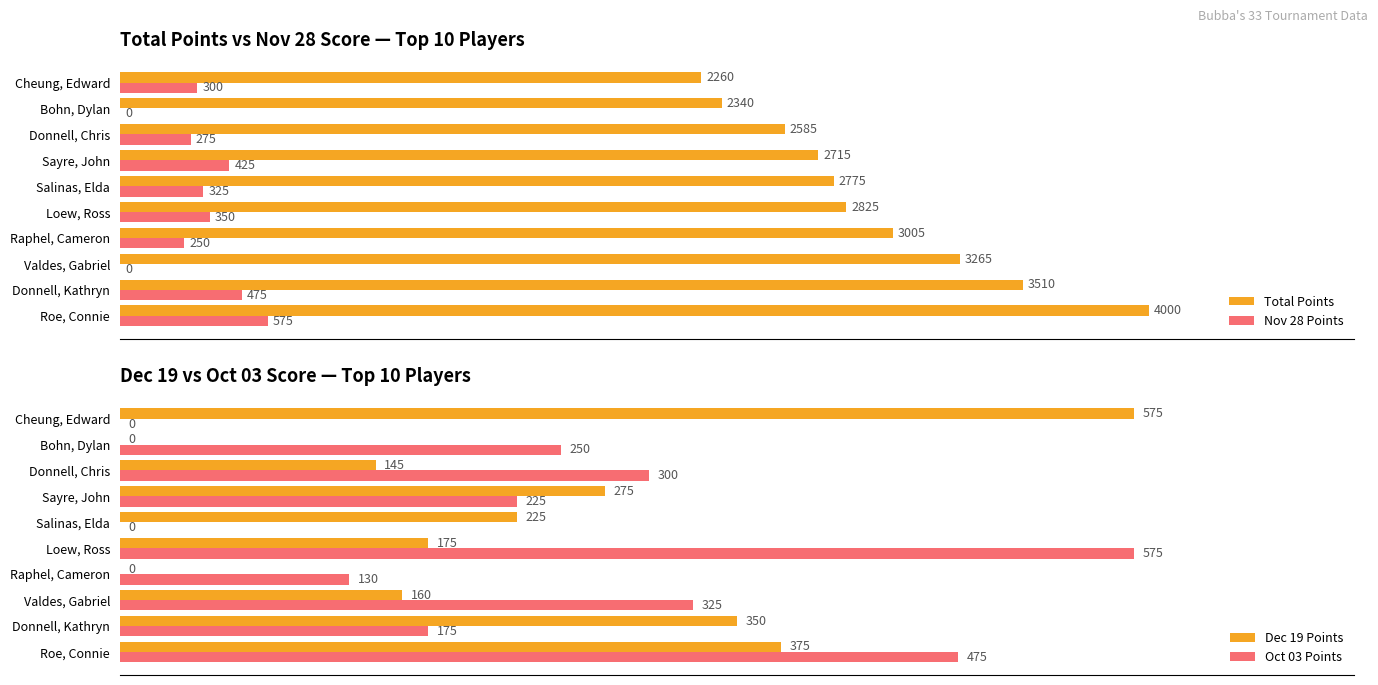

What is the value of the Dec 19 Points bar at the 7th from the left?

275